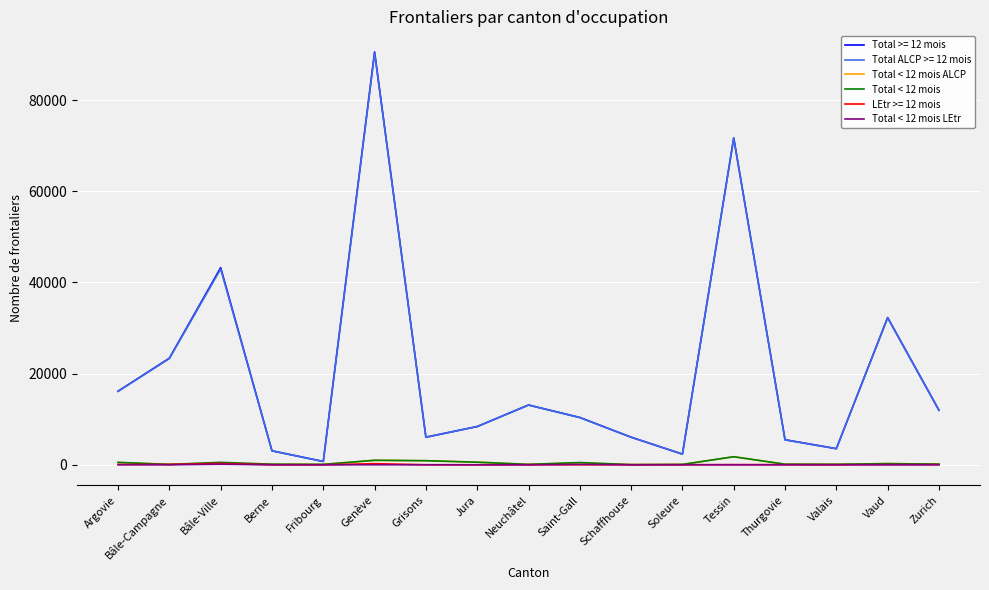

How many distinct data groups are displayed?

6